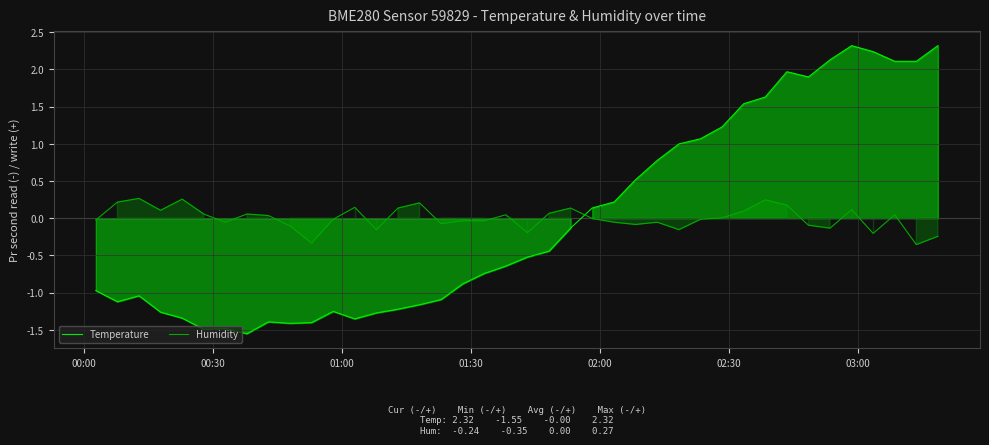

What are all the series names shown in the legend?

Temperature, Humidity